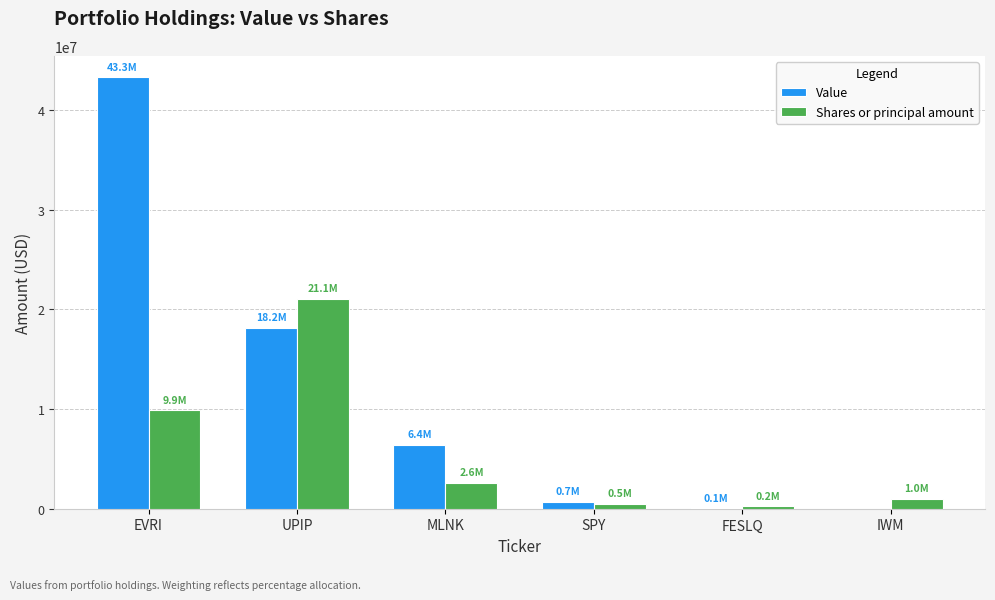

How many series are shown in this chart?

2